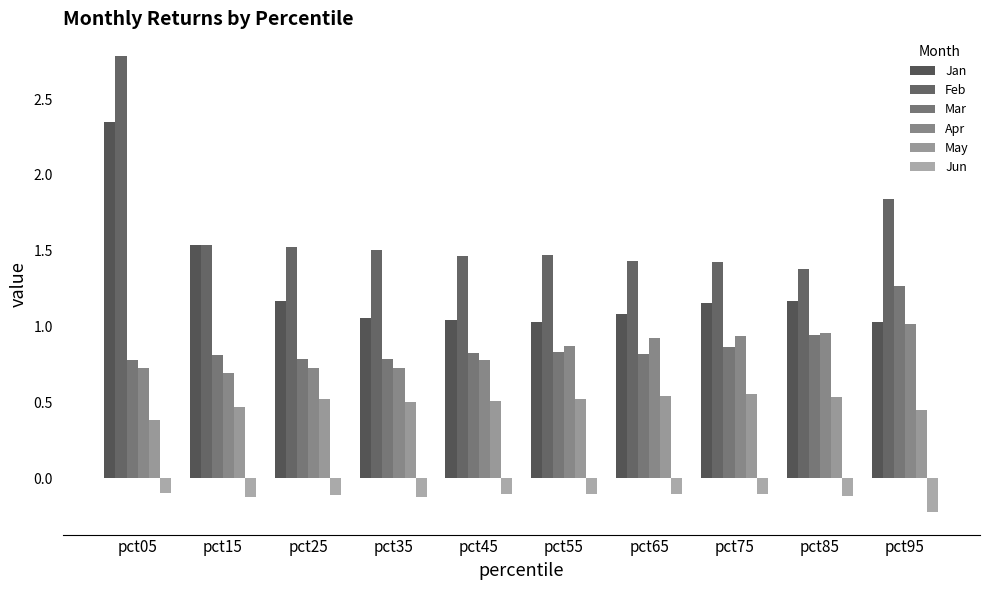

Which series has the widest spread of values?

Feb